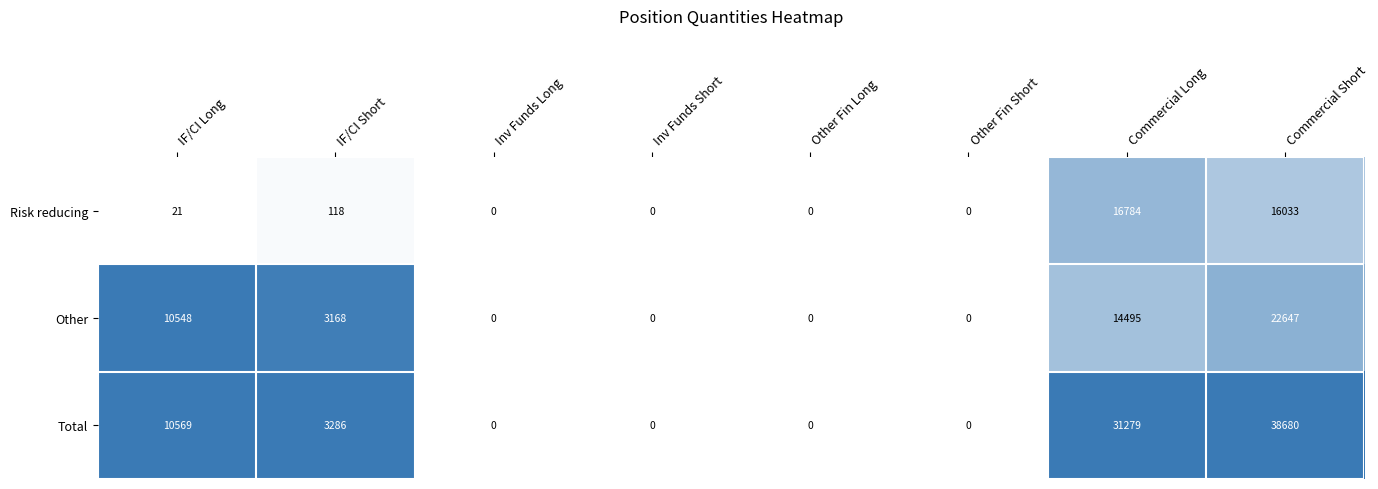

True or false: Other has a value of 10548 at IF/CI Long.

True